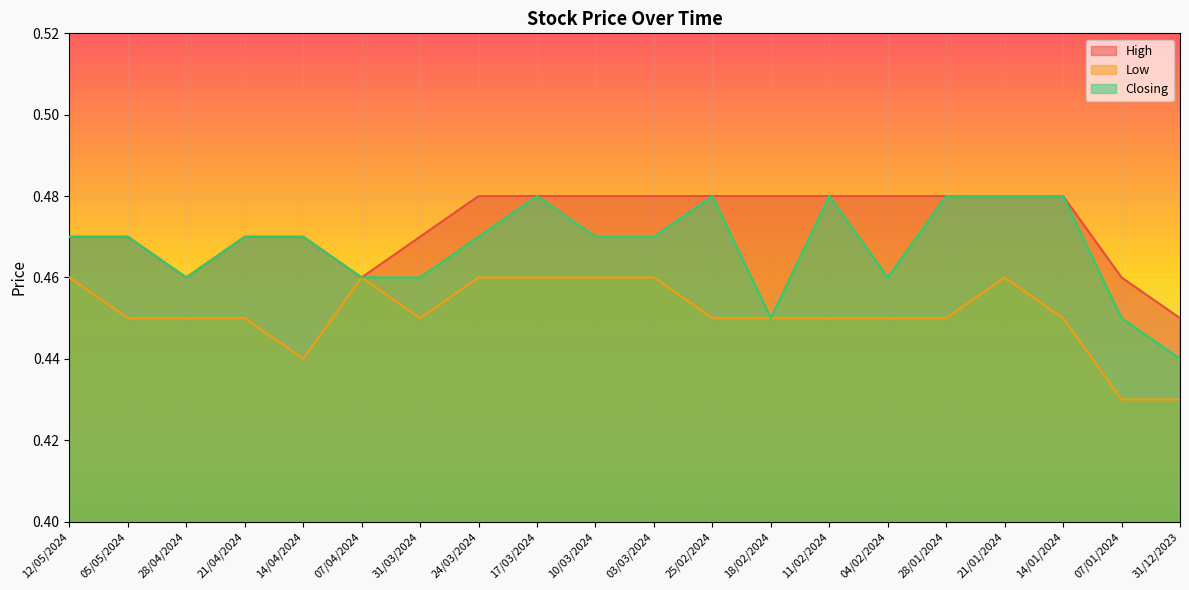

Does the chart display data point markers on the line(s)?

No